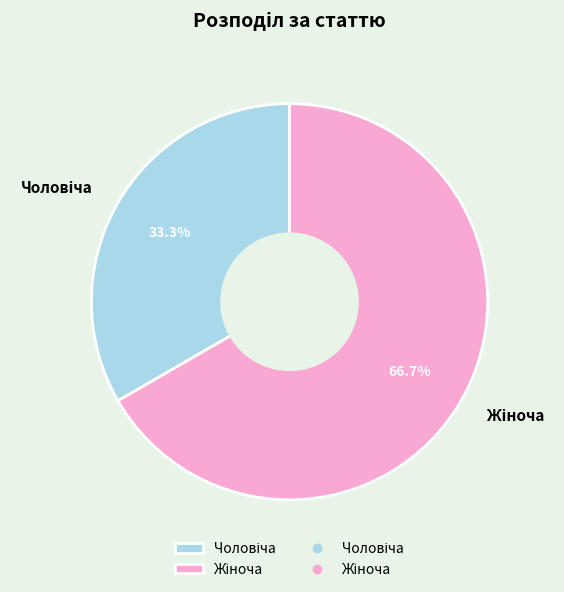

Is there a majority slice in this chart?

Yes